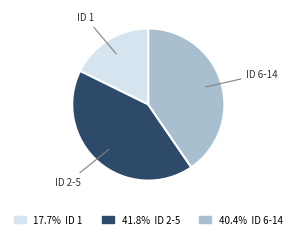

Does any single category account for the majority?

No